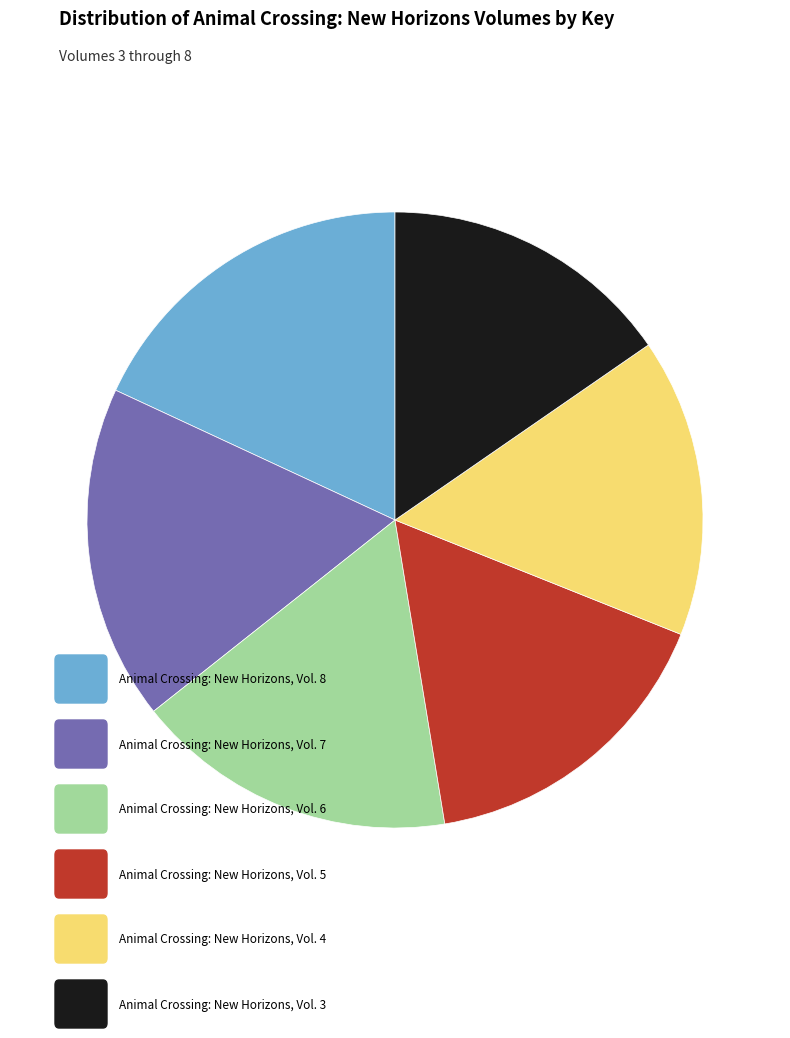

Does any single category account for the majority?

No